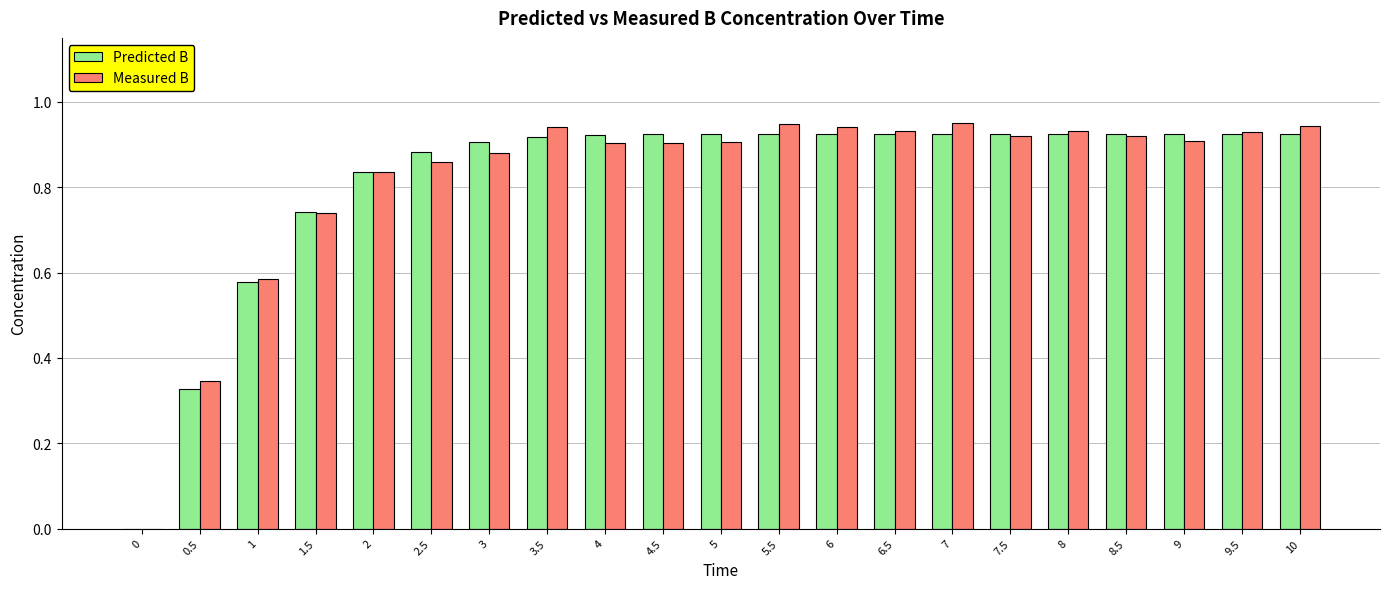

Is the value of Predicted B at 9.5 greater than the value of Measured B at 1?

Yes